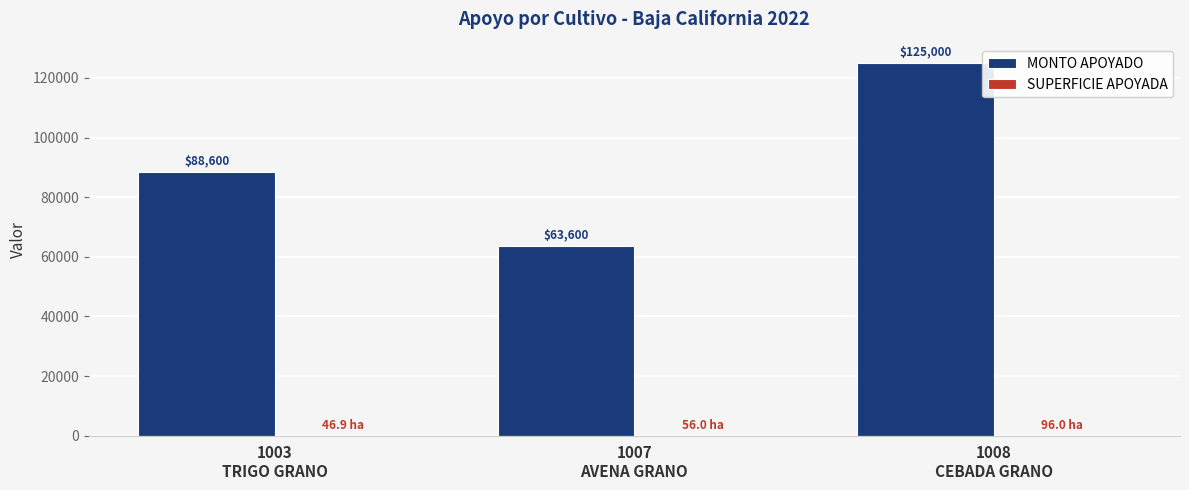

What is the greatest value displayed?

125000.0